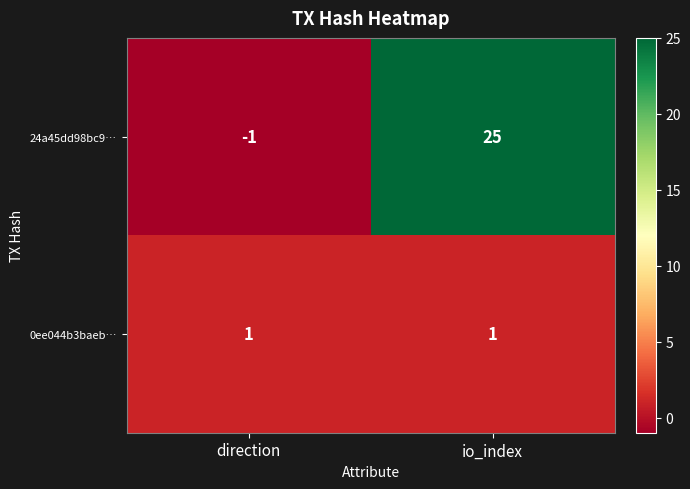

What is the total value across all series at io_index?

26